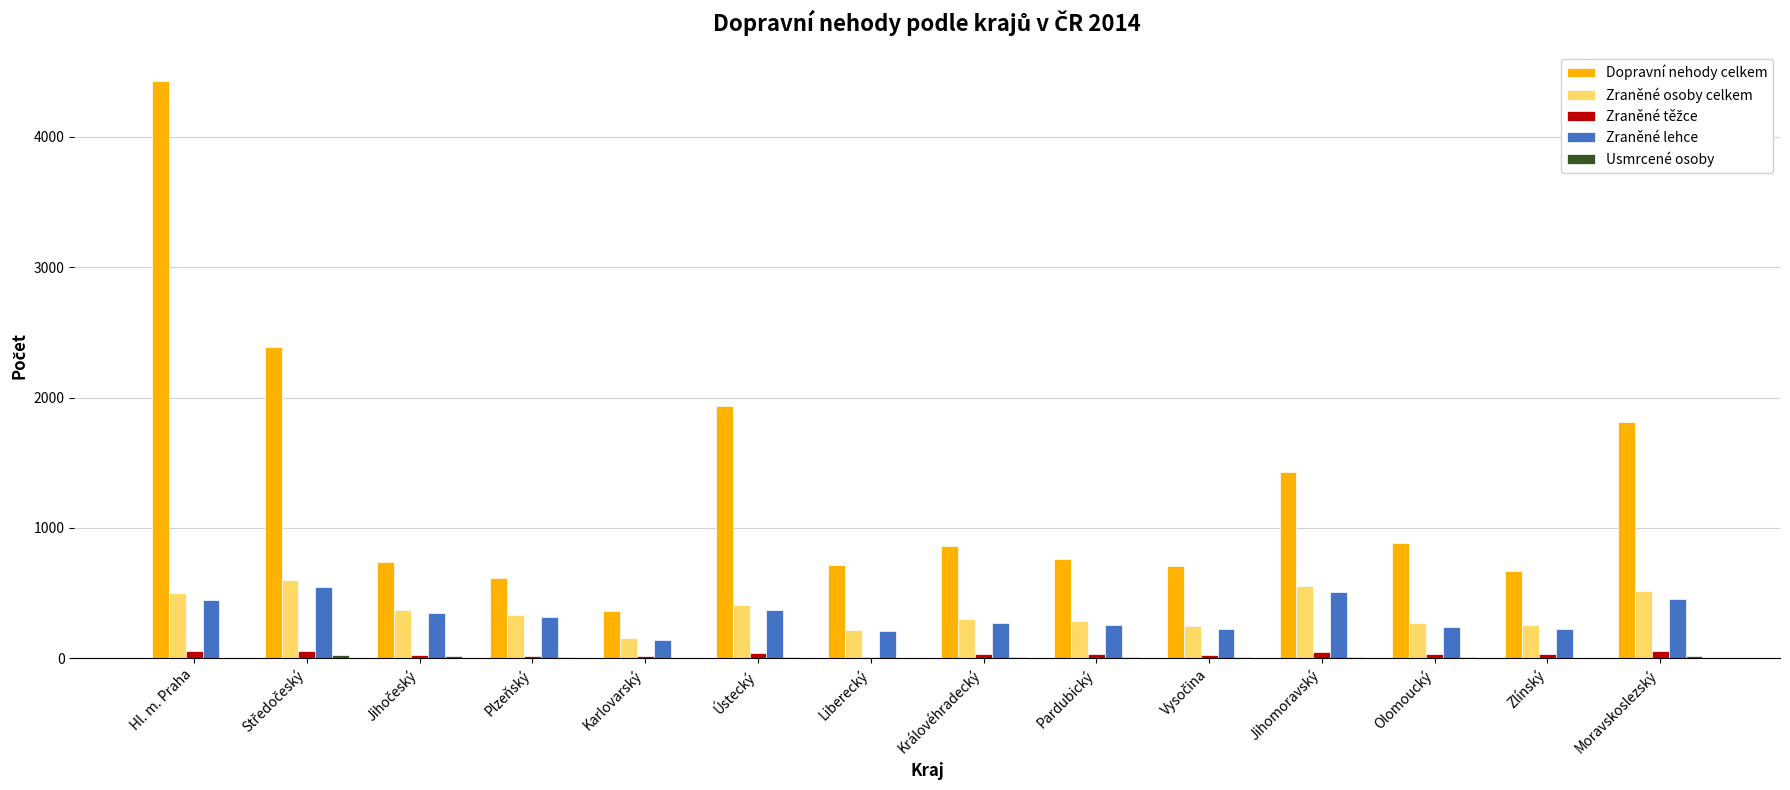

Count the number of categories in the chart.

14